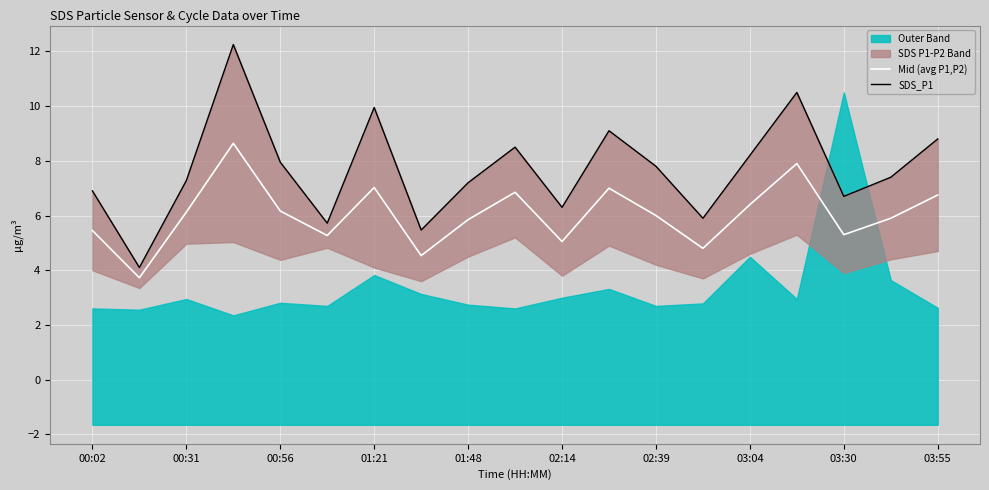

Which series has the widest spread of values?

SDS_P1